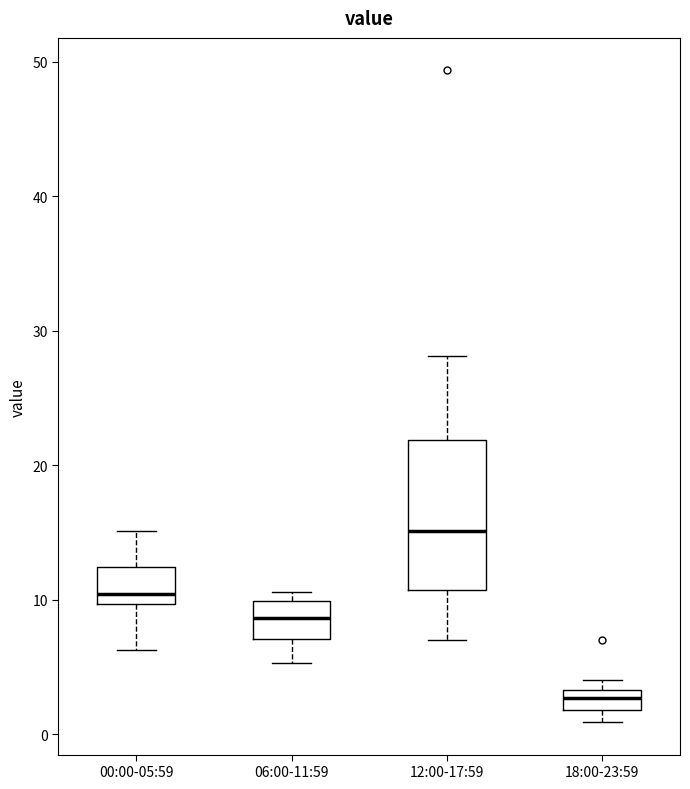

Reading left to right, read every box against the y-axis: the position of its median line, the range the box covers, and the ends of its whiskers. The values are not printed on the chart, so give them approximately, as read against the axis.

00:00-05:59: median 10 (just above the box's lower edge), box 10 to 12, whiskers 6 to 15
06:00-11:59: median 9, box 7 to 10, whiskers 5 to 11
12:00-17:59: median 15, box 11 to 22, whiskers 7 to 28
18:00-23:59: median 3 (inside the box), box 2 to 3, whiskers 1 to 4